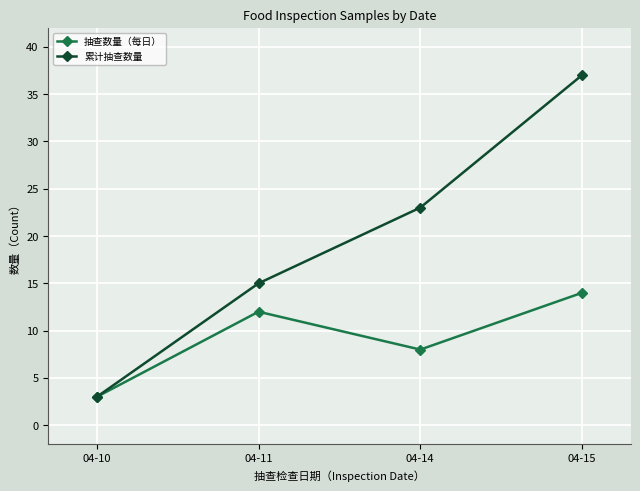

Is the value of 累计抽查数量 at 04-11 greater than the value of 抽查数量（每日） at 04-10?

Yes